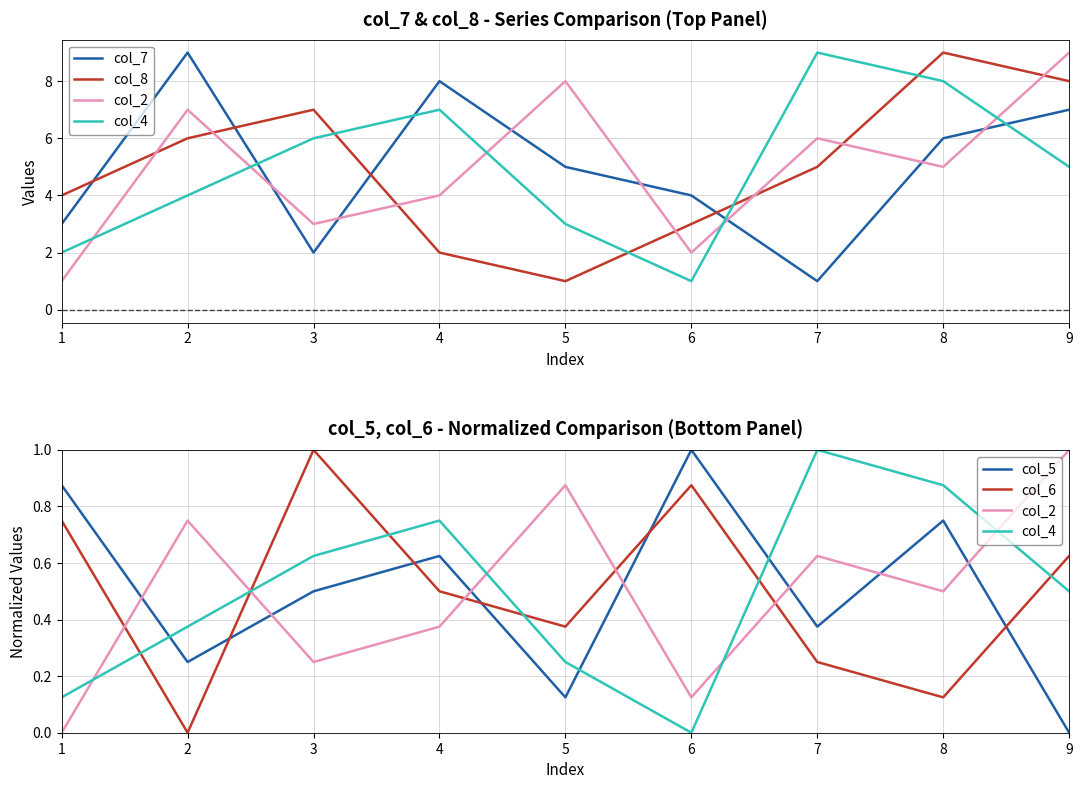

Reading right to left, what are all the values shown in this chart?

col_7: 7.0	6.0	1.0	4.0	5.0	8.0	2.0	9.0	3.0
col_8: 8.0	9.0	5.0	3.0	1.0	2.0	7.0	6.0	4.0
col_2: 1.0	0.5	0.6	0.1	0.9	0.4	0.2	0.8	0.0
col_4: 0.5	0.9	1.0	0.0	0.2	0.8	0.6	0.4	0.1
col_5: 0.0	0.8	0.4	1.0	0.1	0.6	0.5	0.2	0.9
col_6: 0.6	0.1	0.2	0.9	0.4	0.5	1.0	0.0	0.8